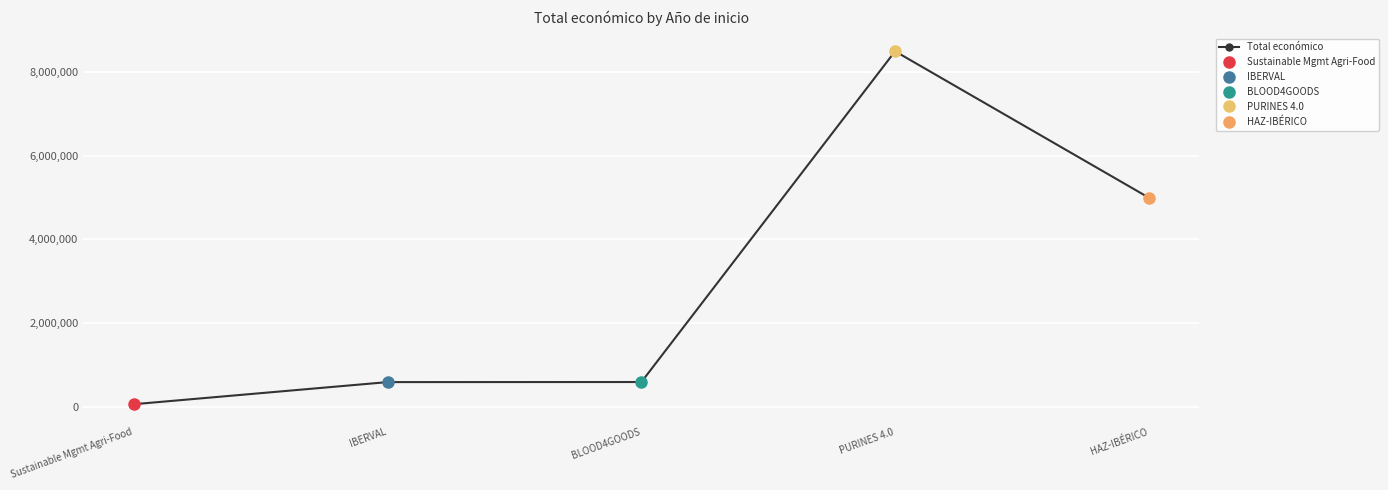

The chart shows a value of 599960 at BLOOD4GOODS. True or false?

True